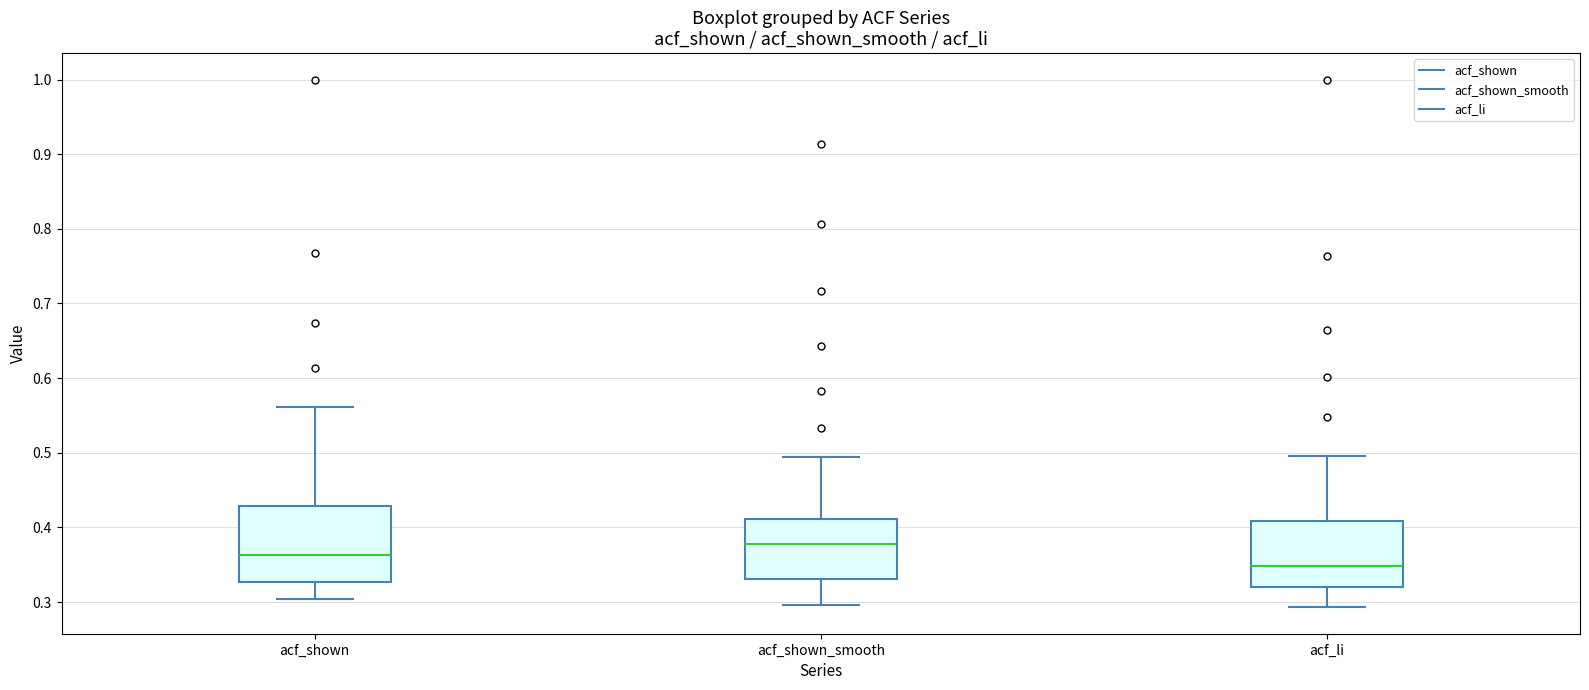

Where does the median line of the box for acf_li sit on the y-axis? The values are not printed on the chart, so give them approximately, as read against the axis.

0.35